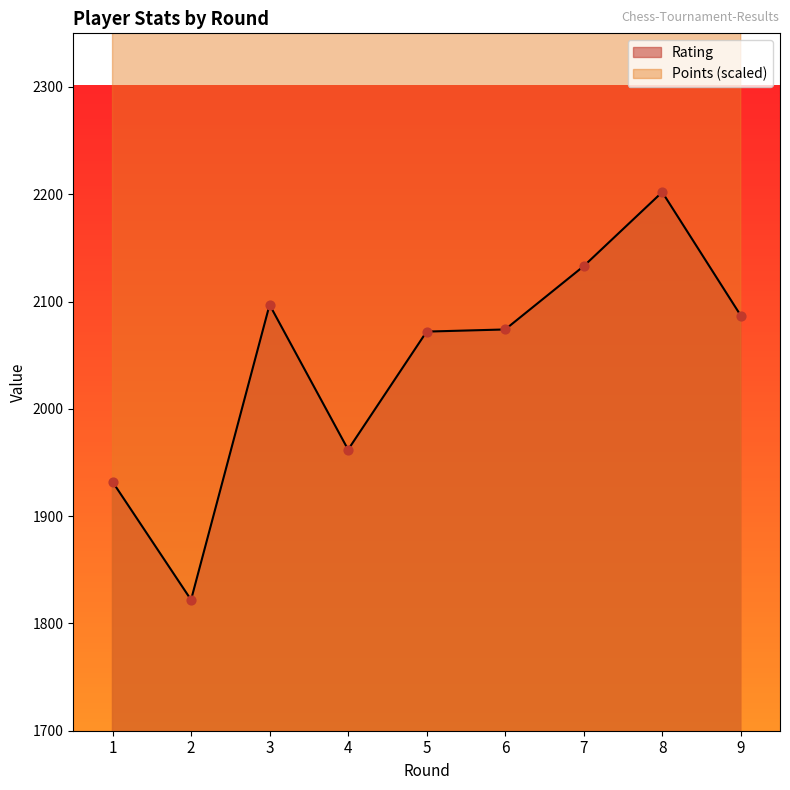

Which series contains the lowest Y value?

Rating